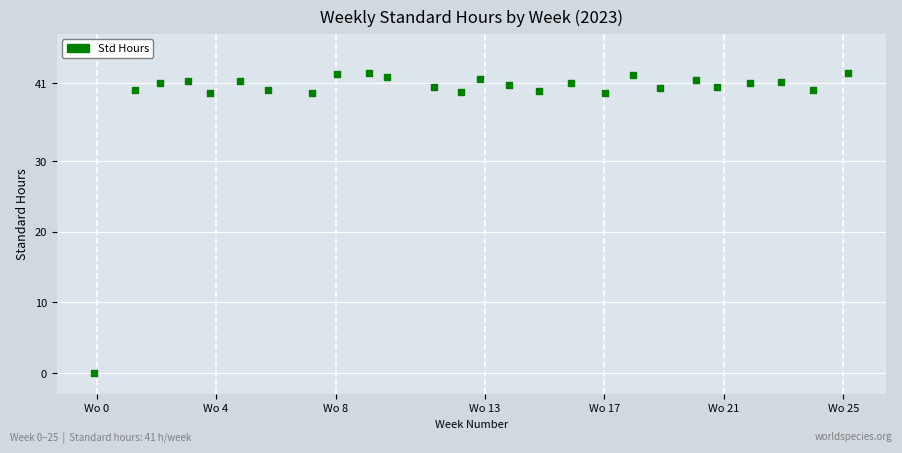

What is the range of Y values (max minus min)?

42.4